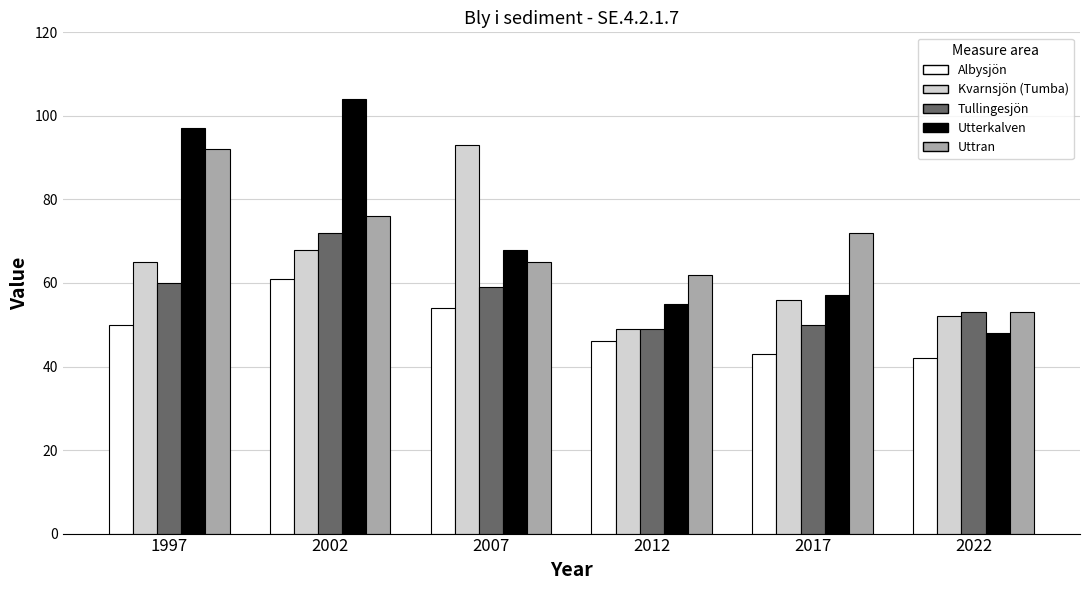

Rank the series at 2007 from highest to lowest value.

Kvarnsjön (Tumba), Utterkalven, Uttran, Tullingesjön, Albysjön